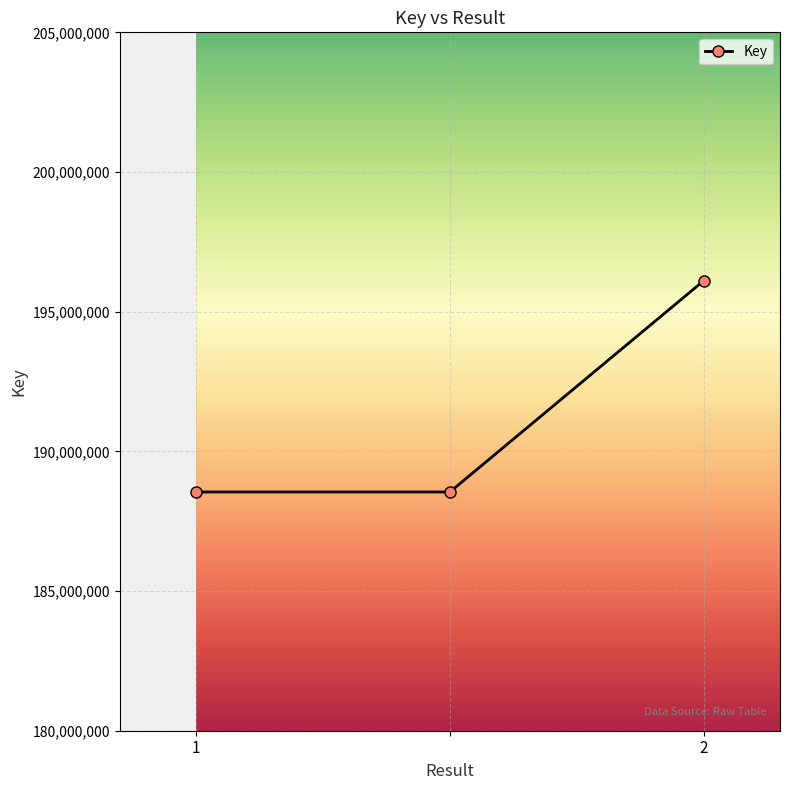

What is the greatest value displayed?

196111386